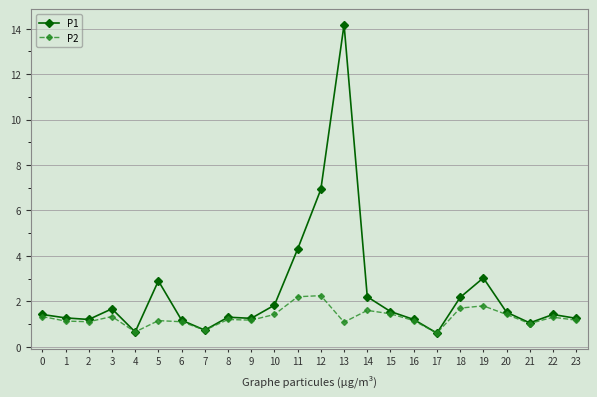

What is the value of the P2 point at the 7th from the left?

1.1